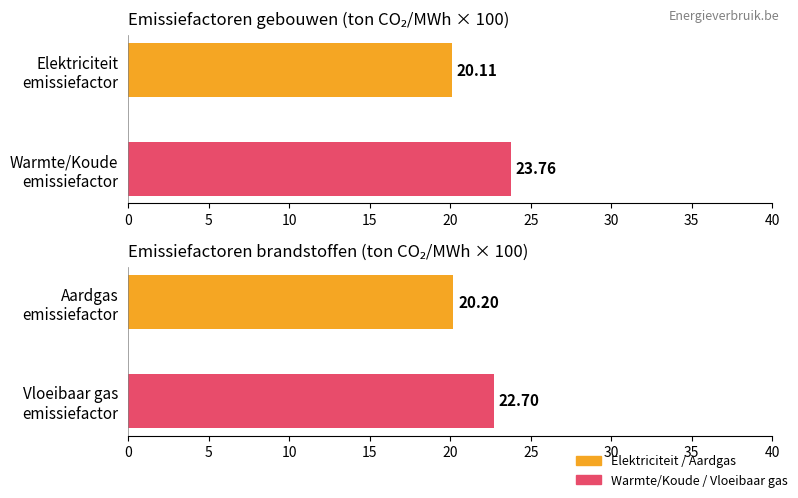

Are the bars grouped side by side (vs. stacked)?

No